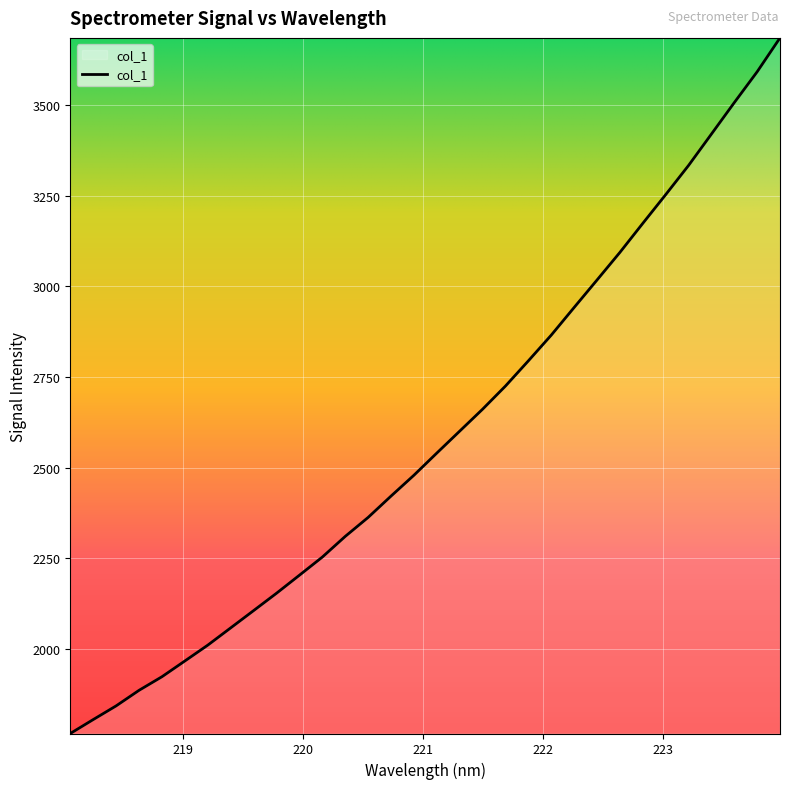

What is the difference between the maximum and minimum values?

1917.9